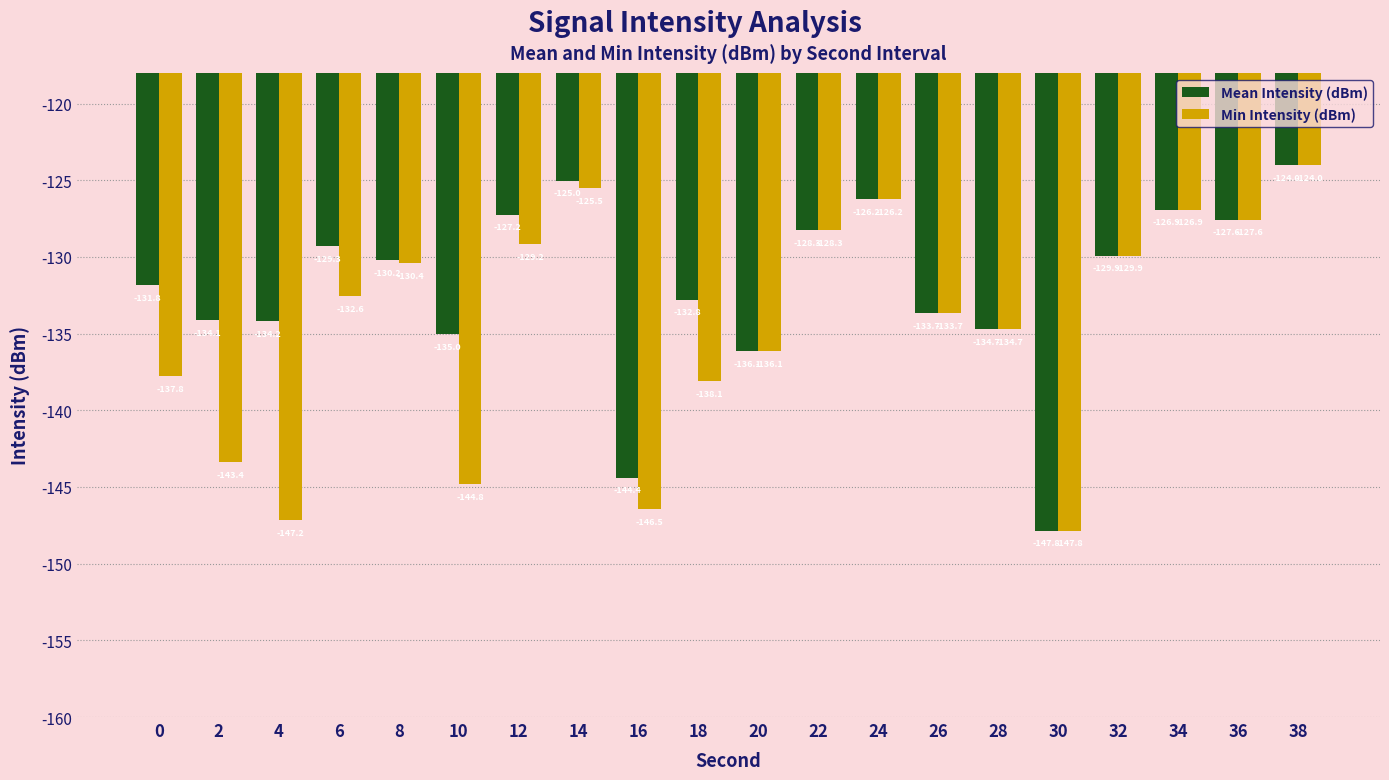

Count the number of data series in this chart.

2